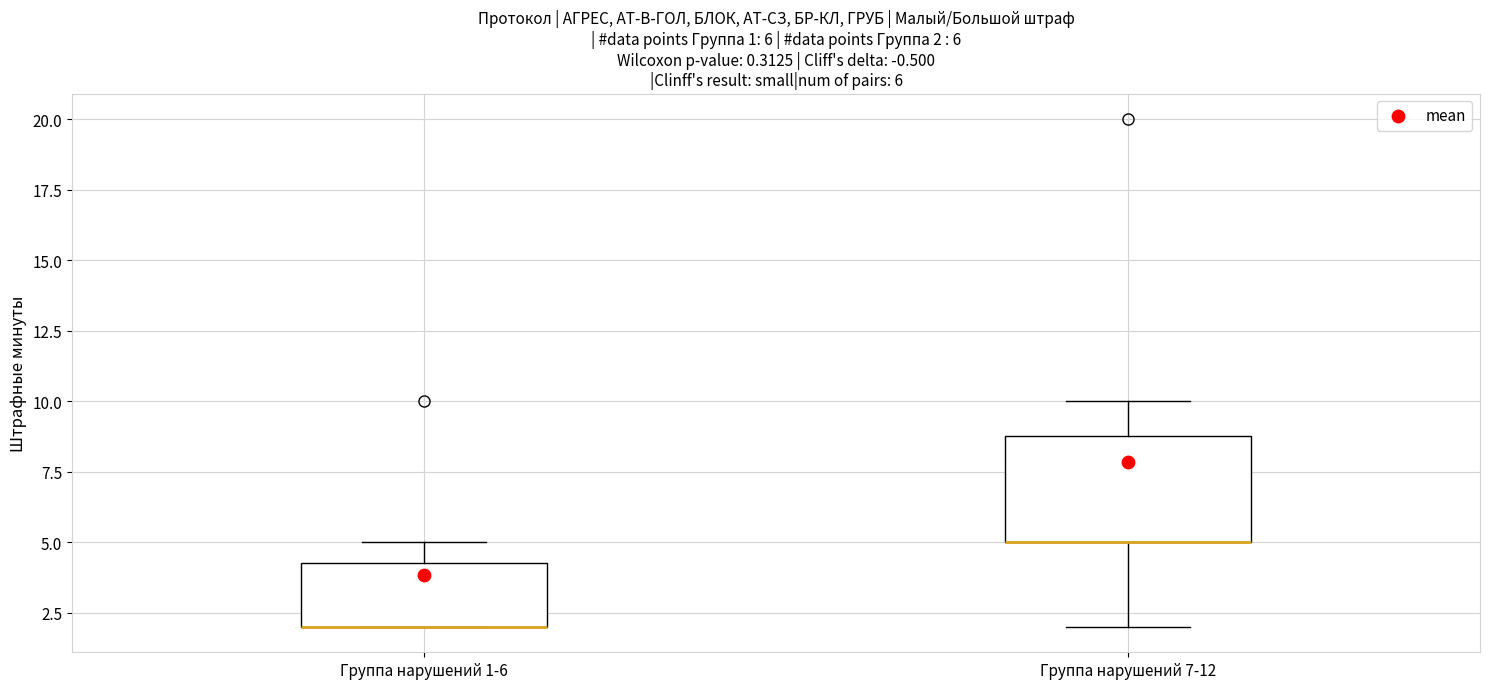

Which box is the tallest, from its lower edge to its upper edge?

Группа нарушений 7-12